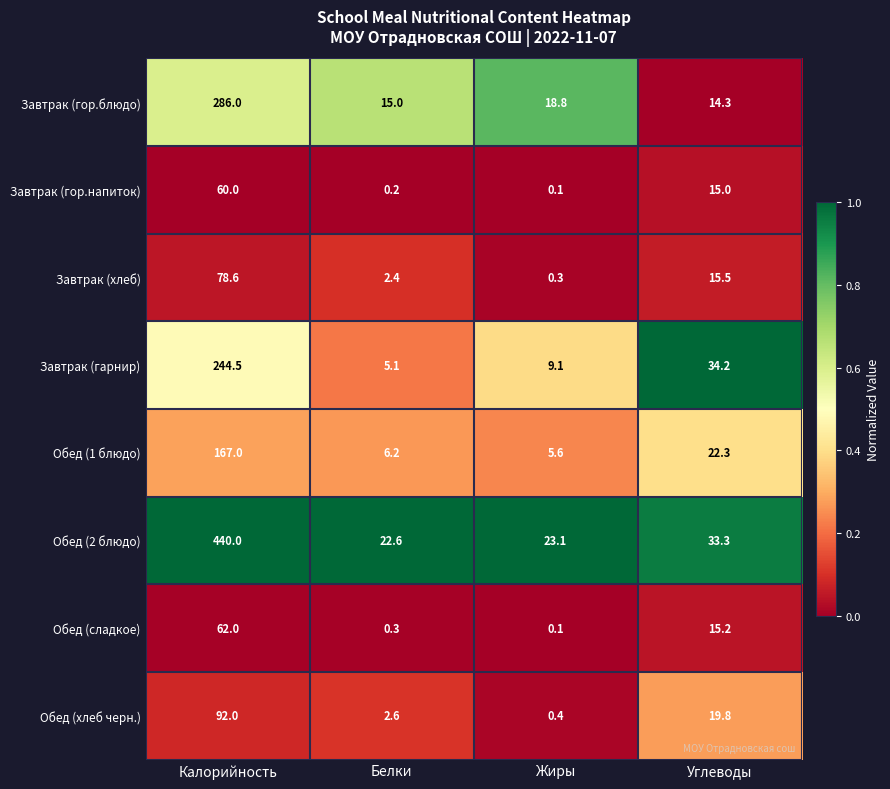

What is the difference between the Завтрак (хлеб) values at Жиры and Углеводы?

15.2